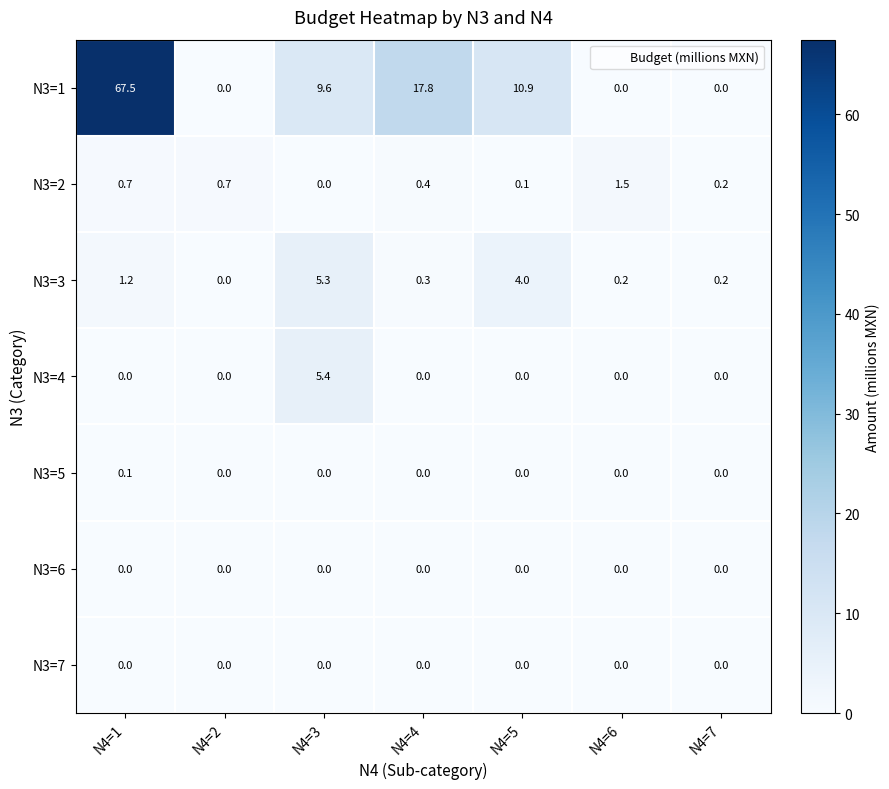

What is the difference between the maximum and second lowest values in the N3=2 series?

1.4